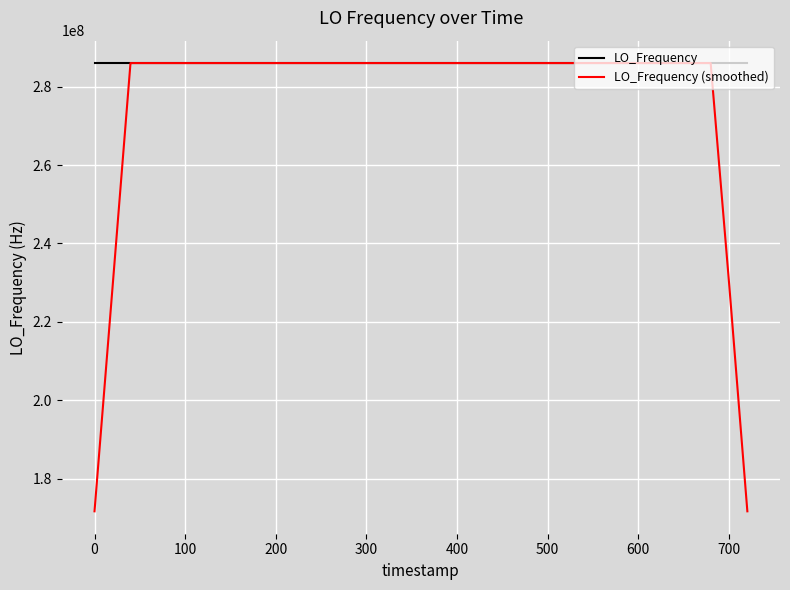

Rank the series by their average value, from highest to lowest.

LO_Frequency, LO_Frequency (smoothed)